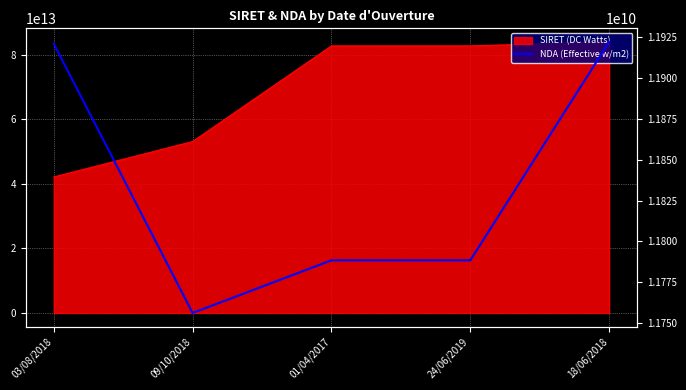

What position from the left is 24/06/2019?

4